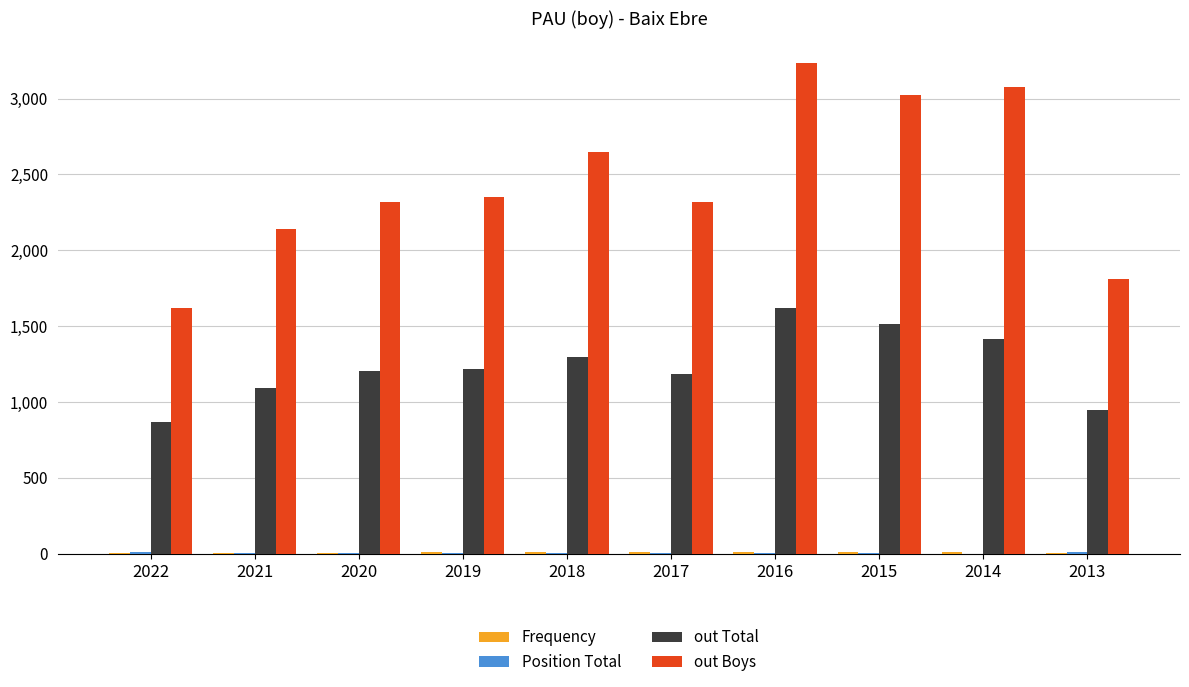

What is the sum of all out Boys values?

24546